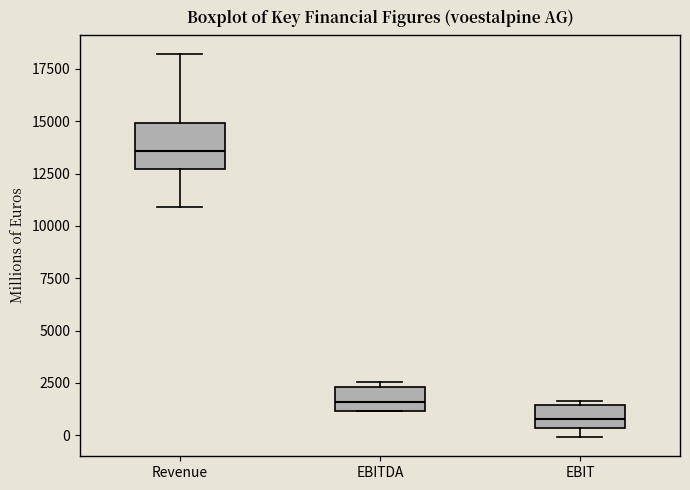

Which box is the tallest, from its lower edge to its upper edge?

Revenue